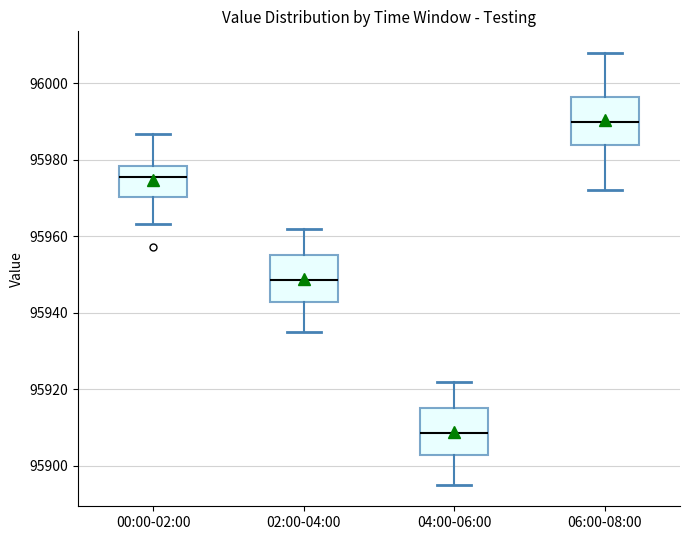

Where does the lower whisker of the box for 00:00-02:00 end on the y-axis? The values are not printed on the chart, so give them approximately, as read against the axis.

95964